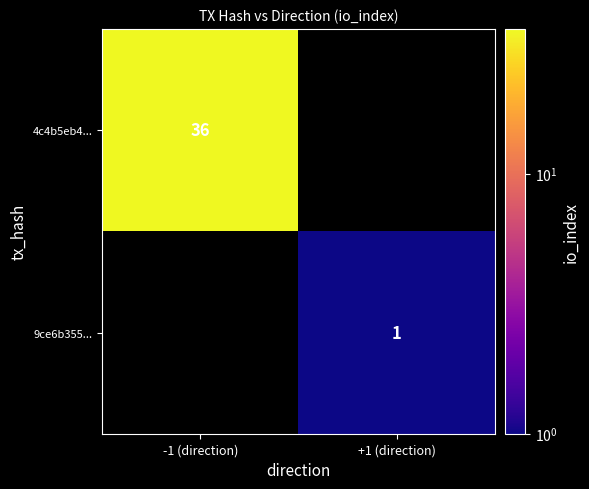

What is the greatest value displayed?

36.0